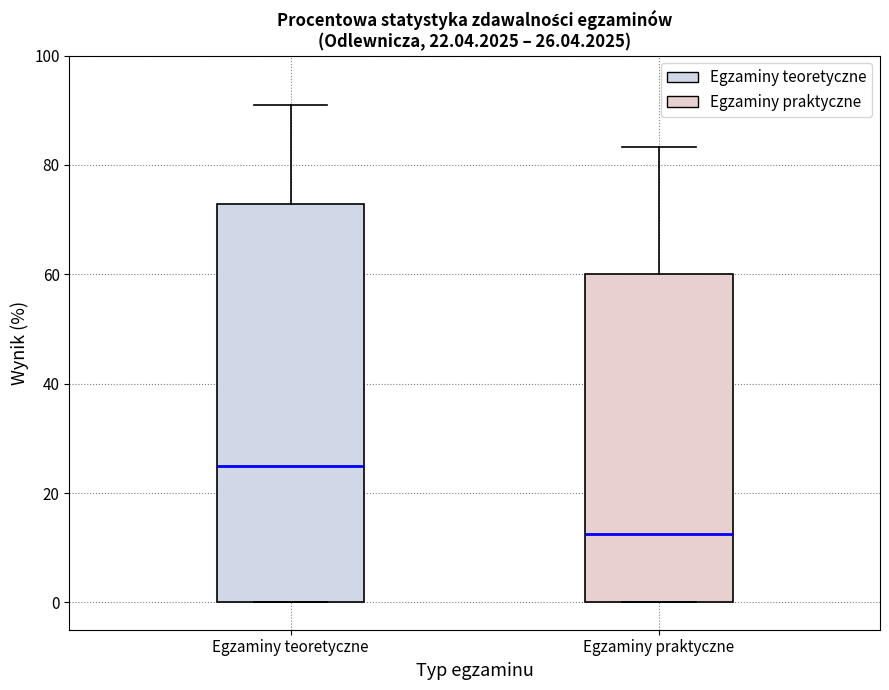

Which box's median line is the highest?

Egzaminy teoretyczne